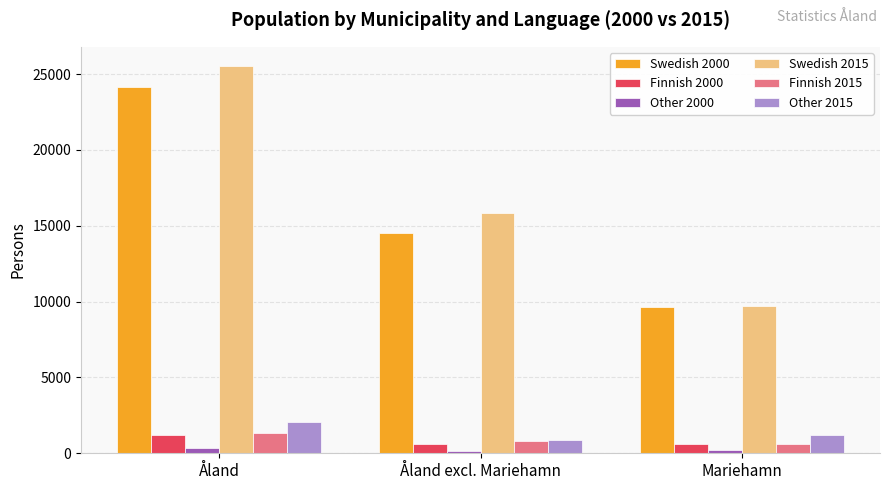

What is the spread (max minus min) of values at Åland?

25158